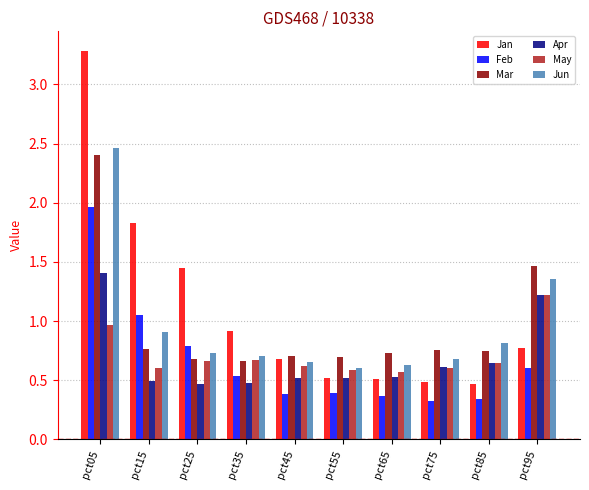

Between pct15 and pct85, which series saw the biggest shift?

Jan